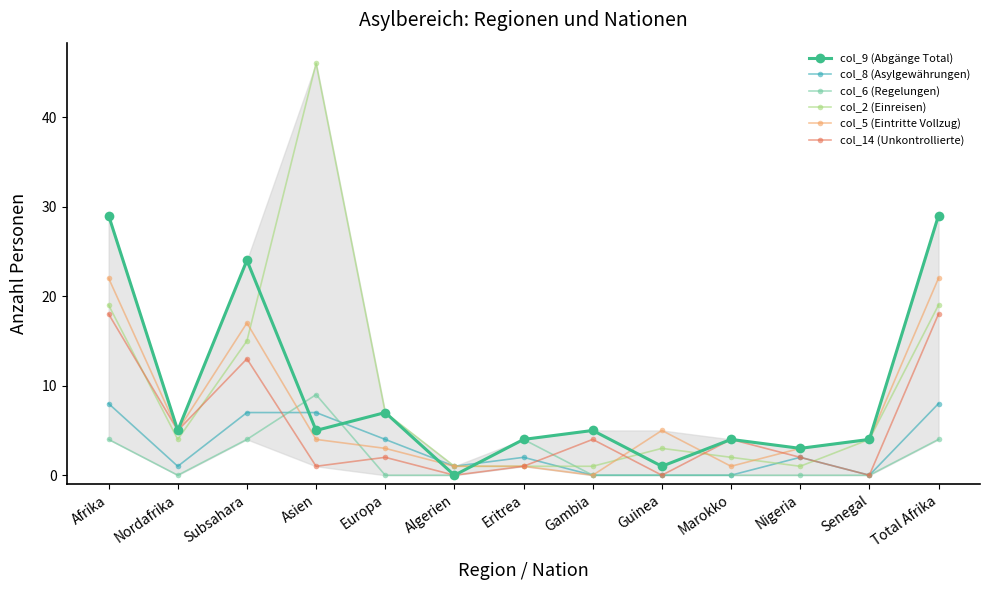

At which category does the chart reach its peak across all series?

Asien